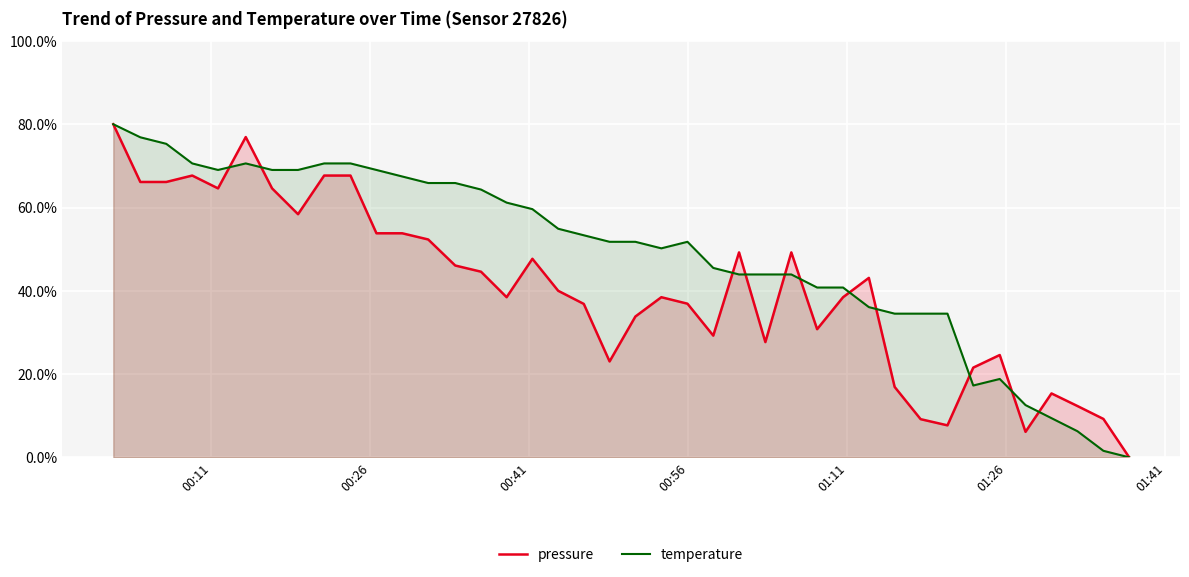

Reading right to left, list all the values displayed in this chart.

pressure: 0.0	9.2	12.3	15.4	6.1	24.6	21.5	7.7	9.2	16.9	43.1	38.5	30.8	49.2	27.7	49.2	29.2	36.9	38.5	33.8	23.0	36.8	40.0	47.7	38.5	44.6	46.1	52.3	53.8	53.8	67.7	67.7	58.4	64.6	76.9	64.6	67.7	66.1	66.1	80.0
temperature: 0.0	1.6	6.3	9.4	12.5	18.8	17.3	34.5	34.5	34.5	36.1	40.8	40.8	43.9	43.9	43.9	45.5	51.8	50.2	51.8	51.8	53.3	54.9	59.6	61.2	64.3	65.9	65.9	67.5	69.0	70.6	70.6	69.0	69.0	70.6	69.0	70.6	75.3	76.9	80.0